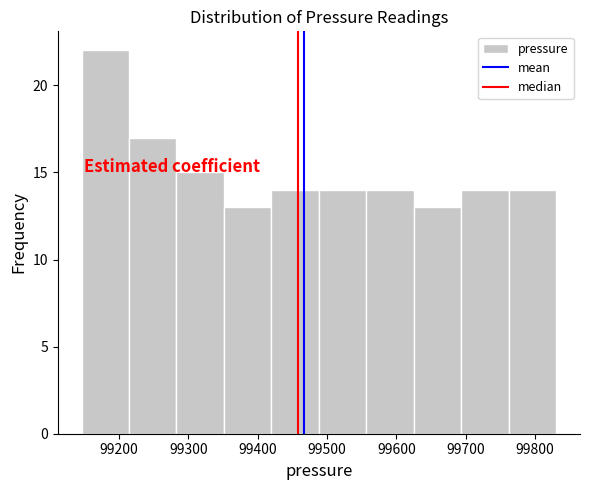

Reading left to right, list every bar in this chart as the range it spans on the x-axis followed by its height. Neither the bar edges nor the heights are printed on the chart, so give them approximately, as read against the axes.

99150 to 99210: 22
99210 to 99280: 17
99280 to 99350: 15
99350 to 99420: 13
99420 to 99490: 14
99490 to 99560: 14
99560 to 99630: 14
99630 to 99690: 13
99690 to 99760: 14
99760 to 99830: 14